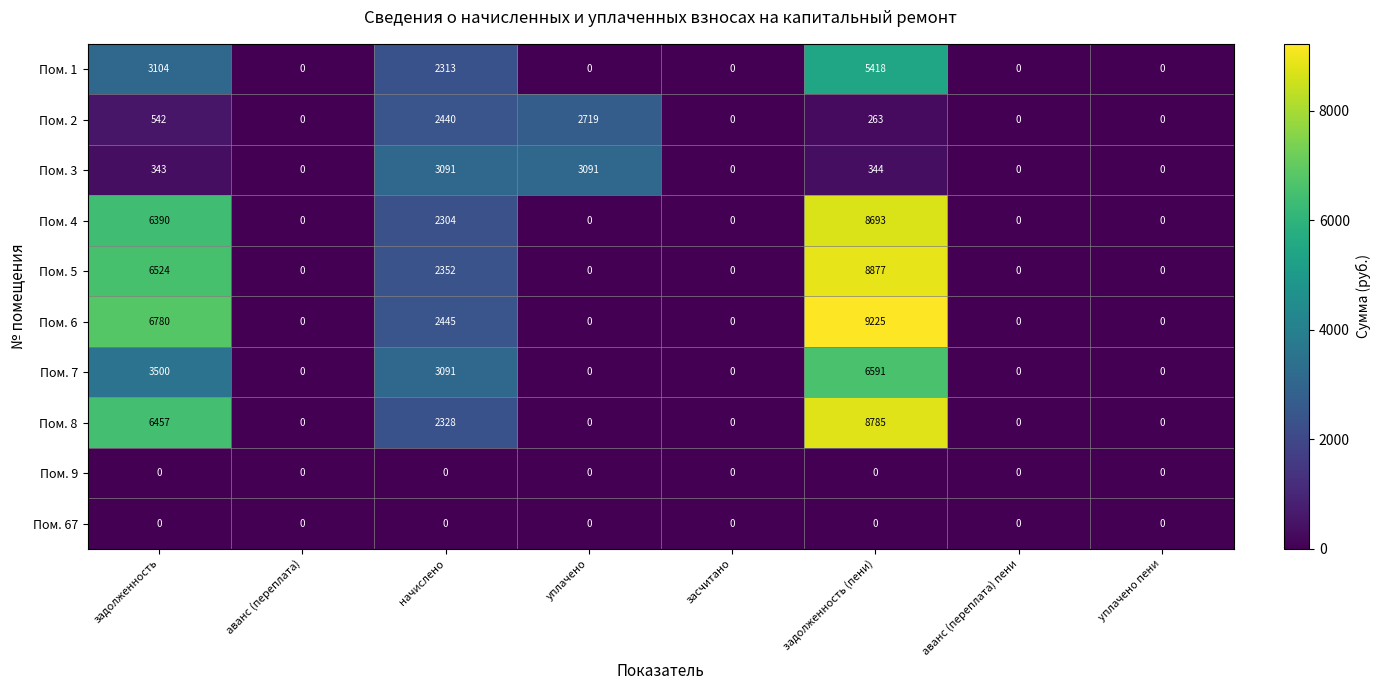

How many categories are shown in the chart?

8